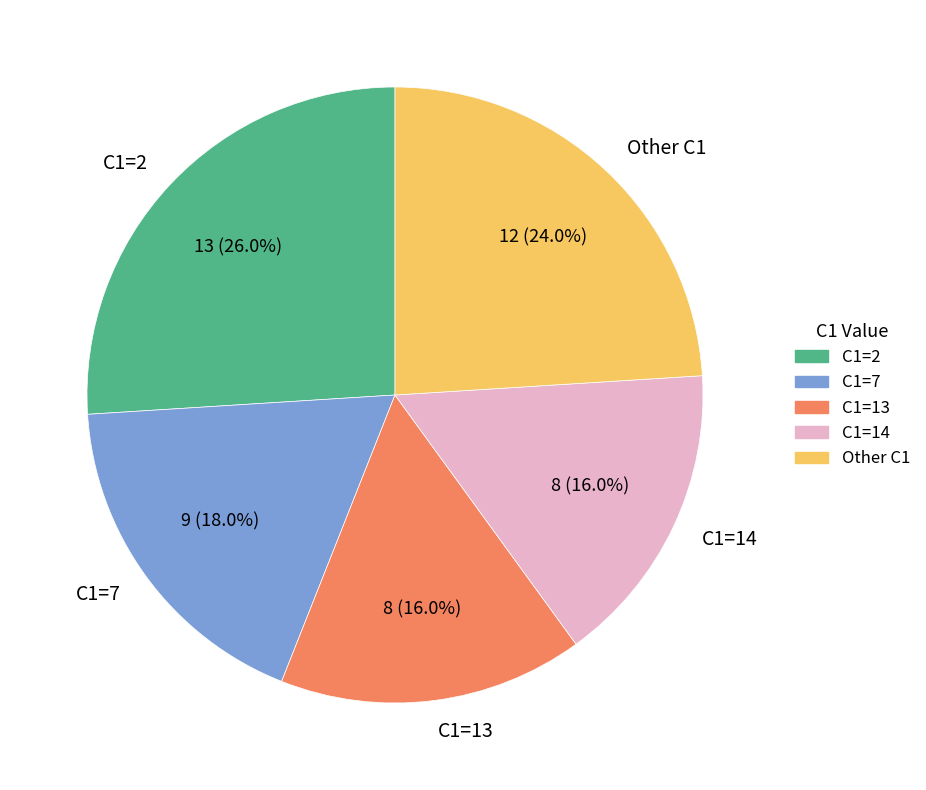

Combined, what portion of the pie is C1=14 and C1=7?

34.0%